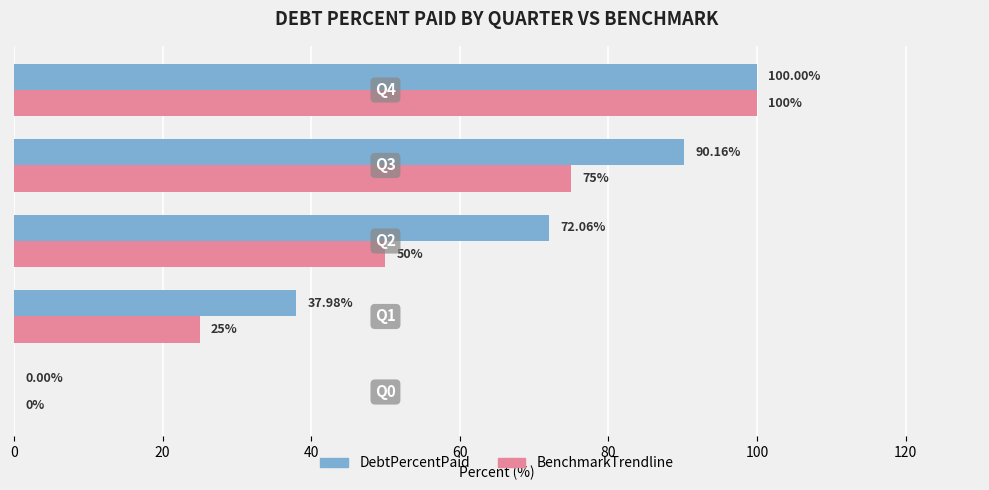

What are all the series names shown in the legend?

DebtPercentPaid, BenchmarkTrendline